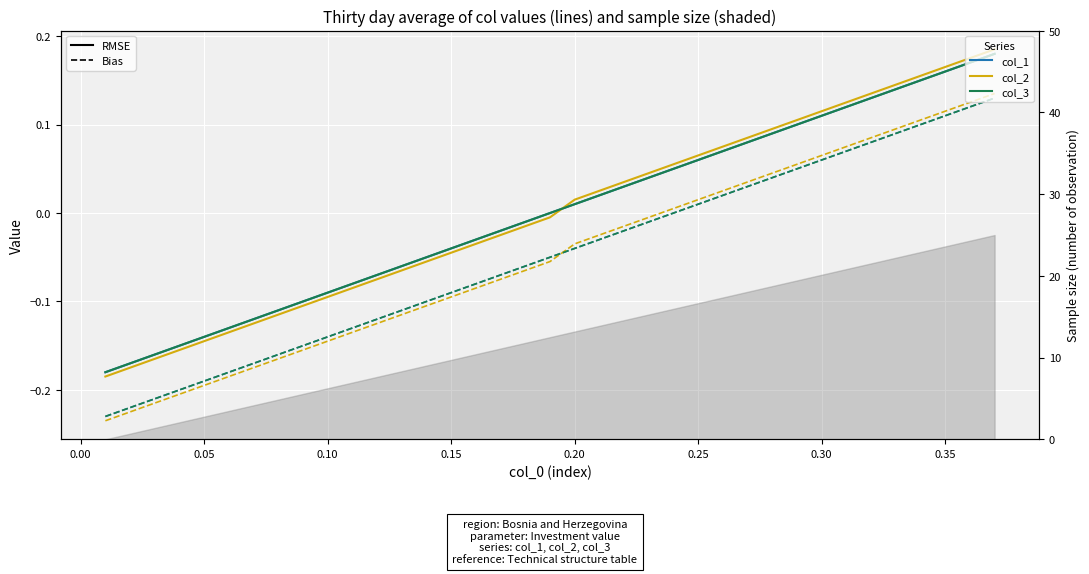

True or false: col_2 (RMSE) and col_1 (Bias) cross at least once.

False